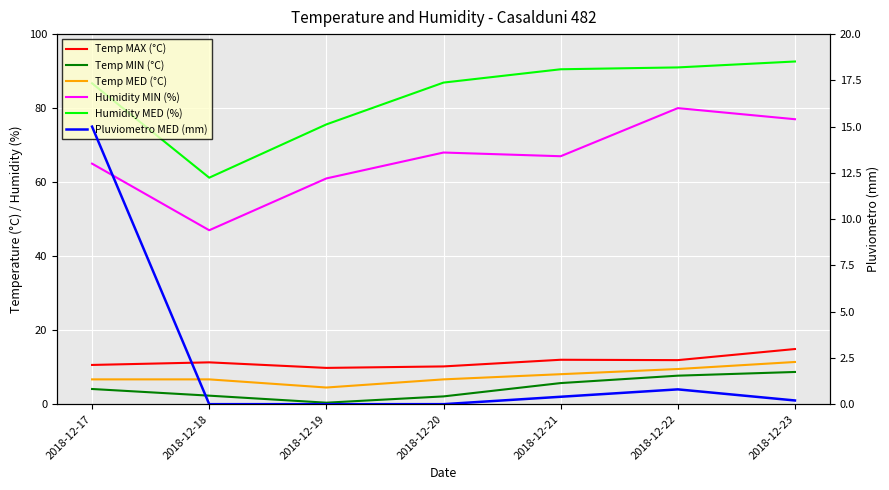

Is it true that Humidity MED (%) equals 147.2 at 2018-12-17?

False